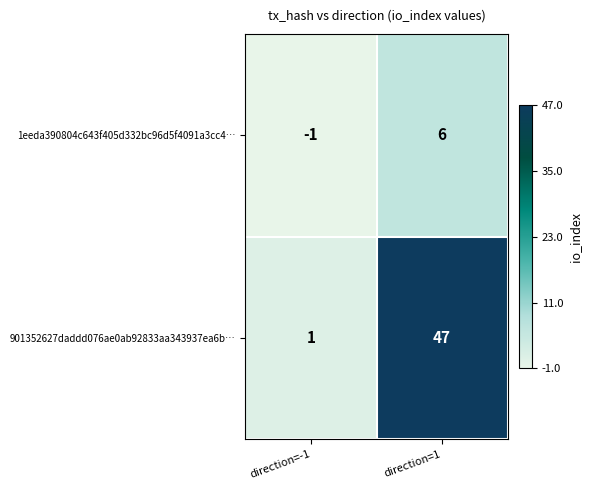

What is the sum of all 1eeda390804c643f405d332bc96d5f4091a3cc4… values?

5